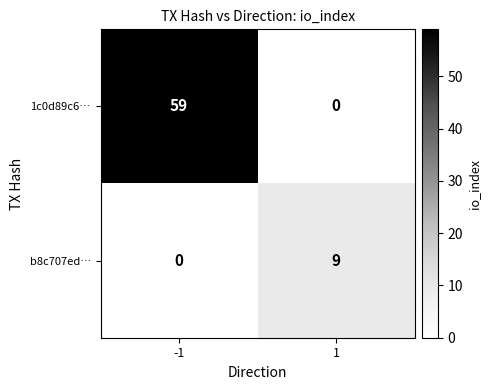

List the series in order of their overall mean, lowest first.

b8c707ed…, 1c0d89c6…